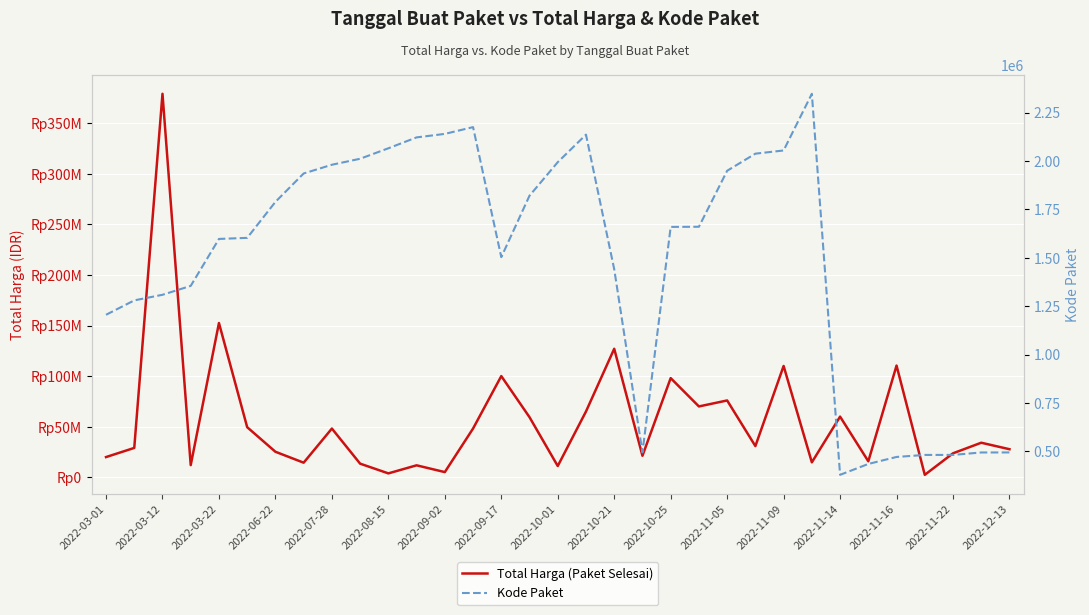

What is the sum of all Total Harga (Paket Selesai) values?

1869237245